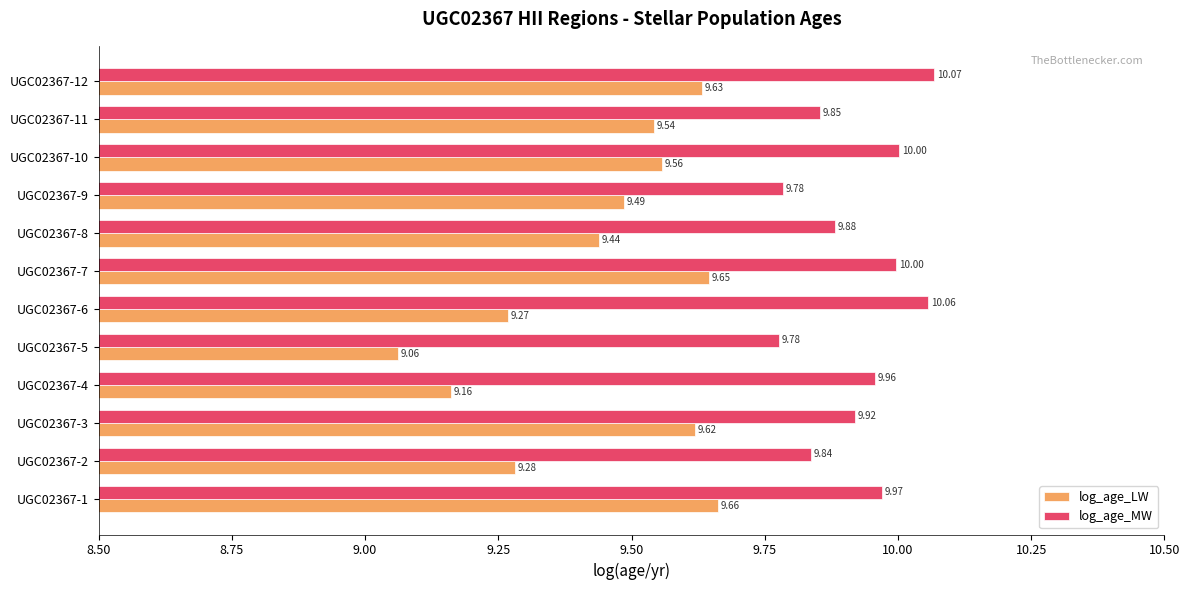

At how many categories does at least one series exceed 9?

12